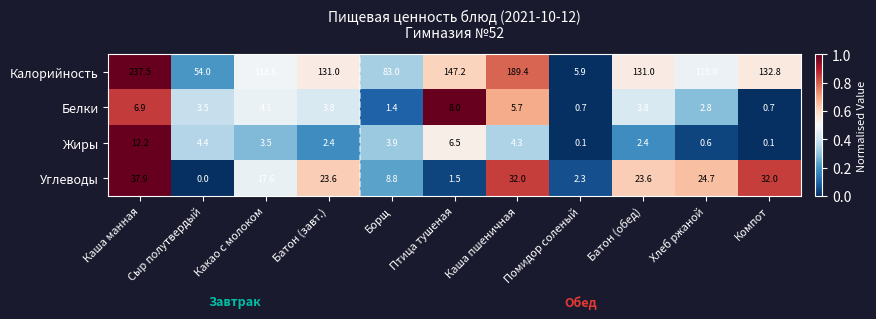

Which series changed the most between Батон (завт.) and Борщ?

Калорийность